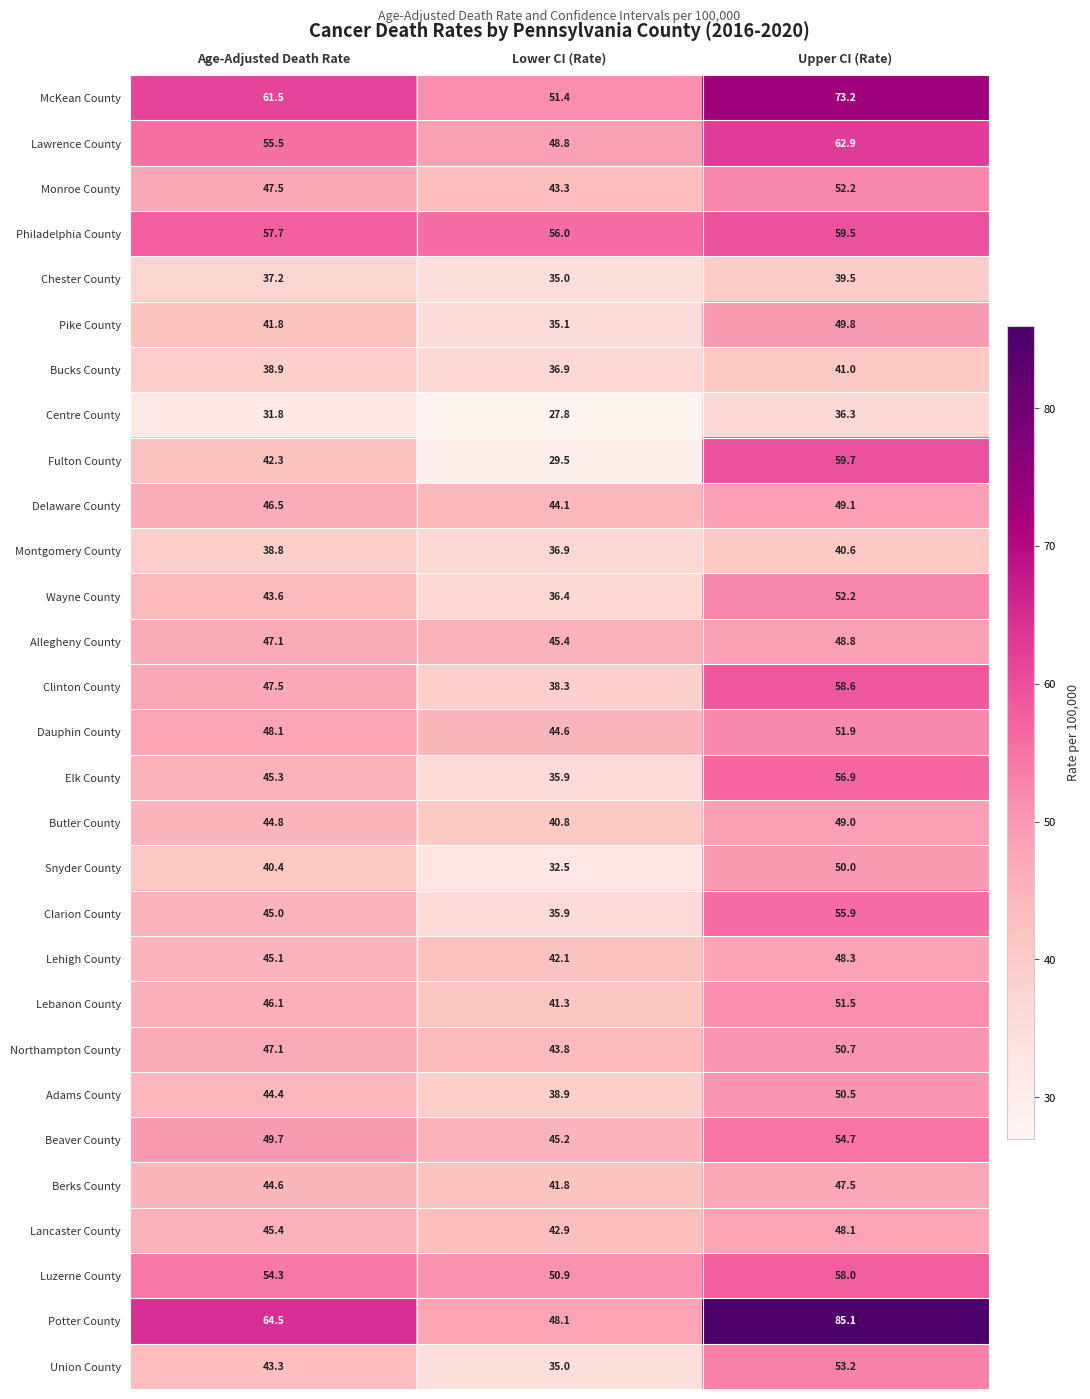

What is the minimum value shown in the chart?

27.8